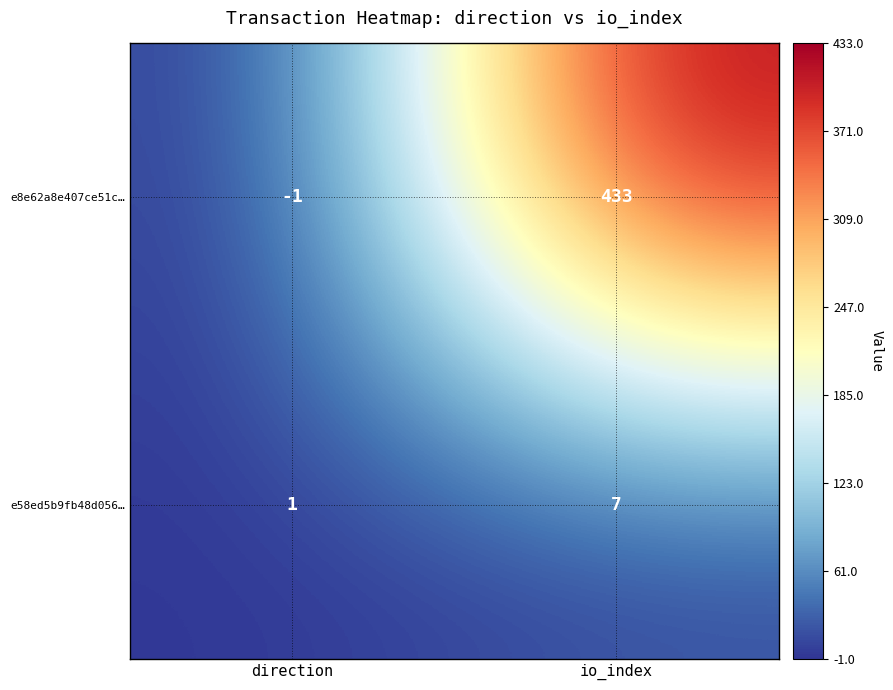

What is the difference between the highest and lowest values at io_index?

426